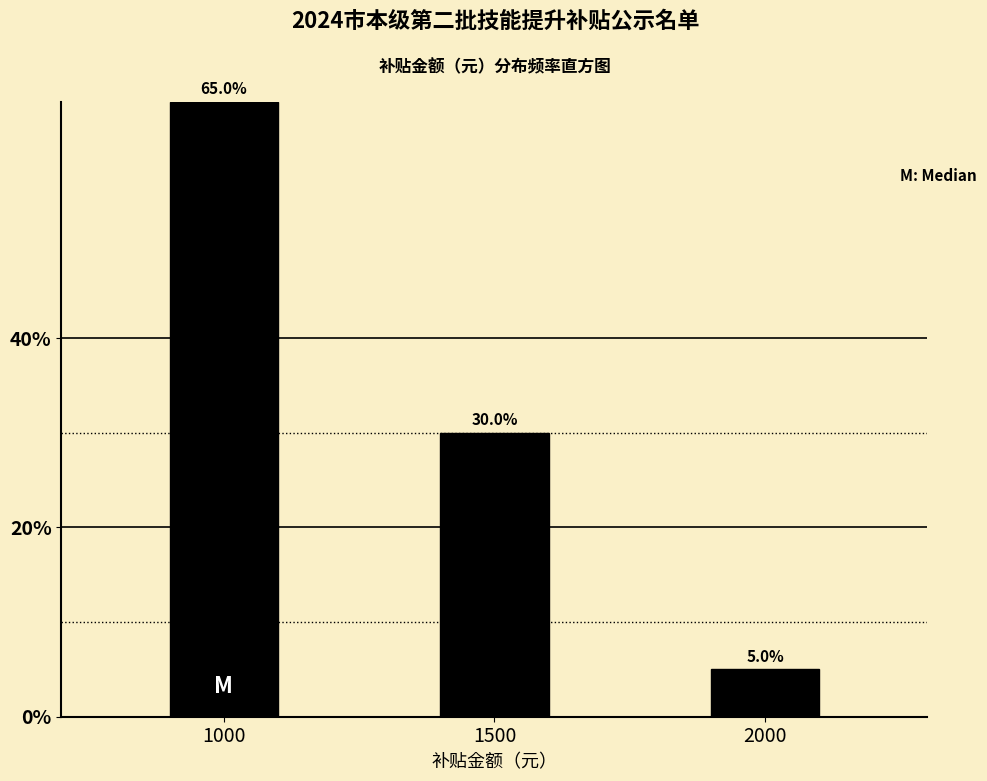

Reading left to right, list all the values displayed in this chart.

1000=65	1500=30	2000=5